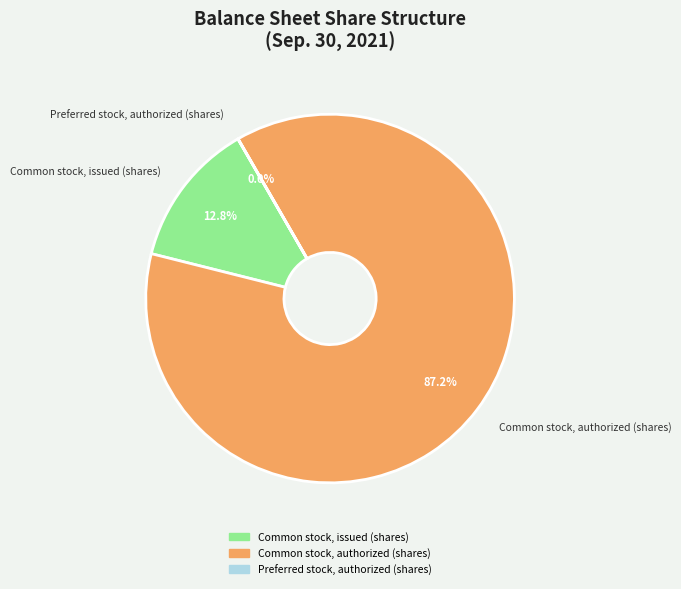

Does any single category account for the majority?

Yes